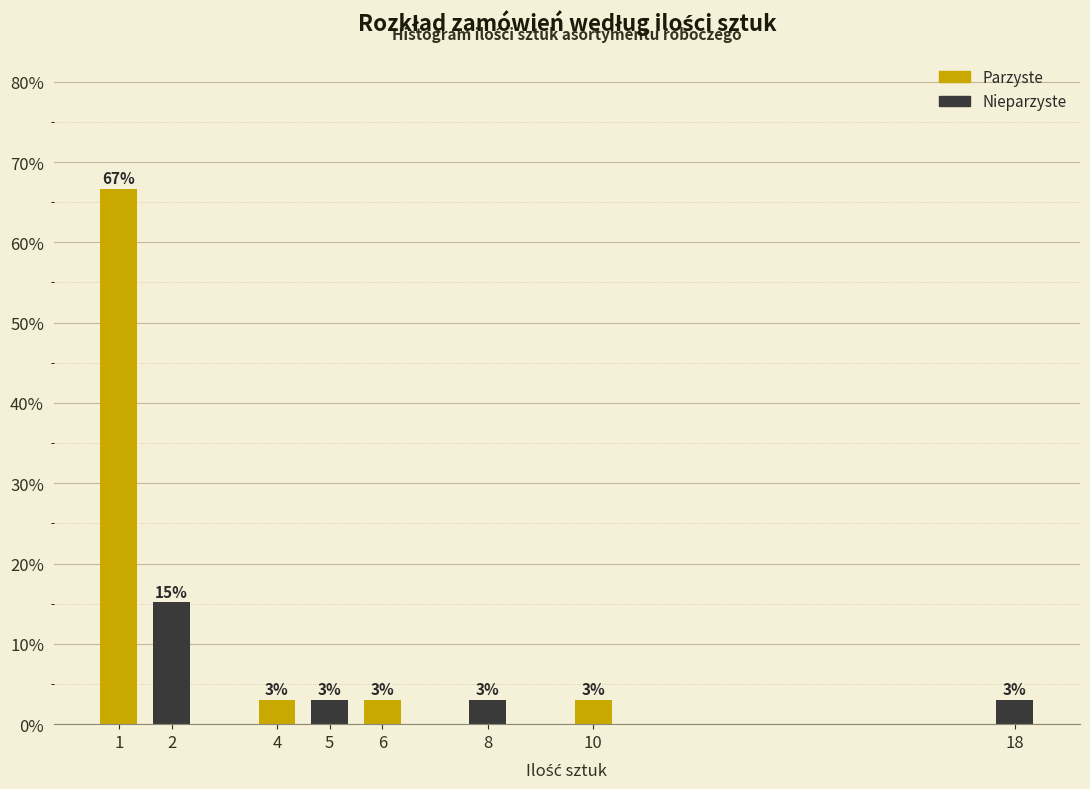

What value does the data have at 8?

3.0